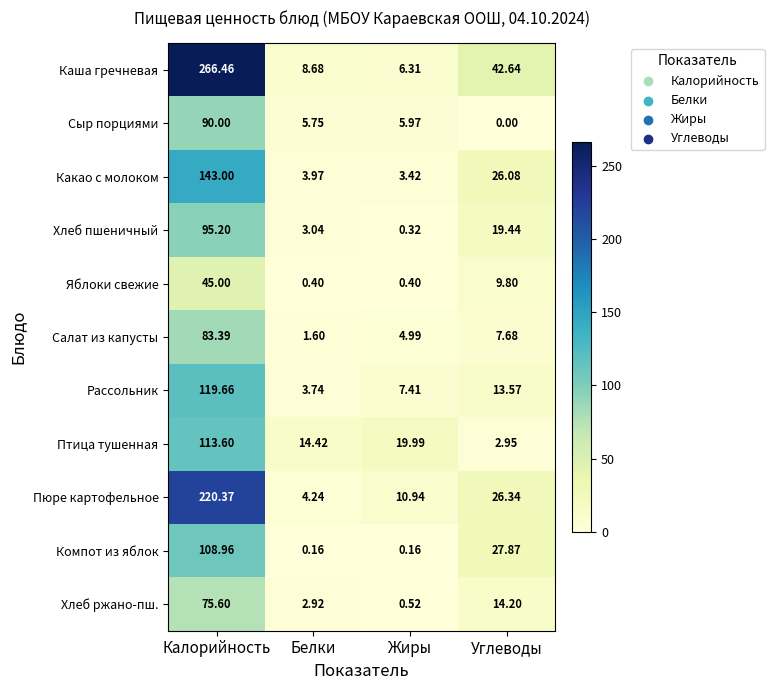

At which label is Каша гречневая closest to 136?

Углеводы